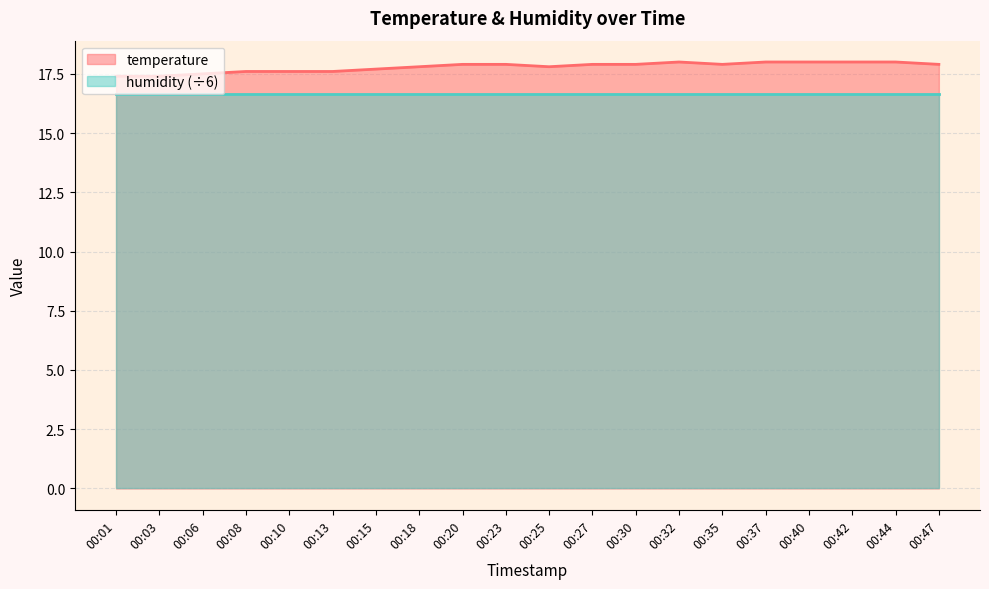

What is the change in value from 00:06 to 00:40?

+0.5